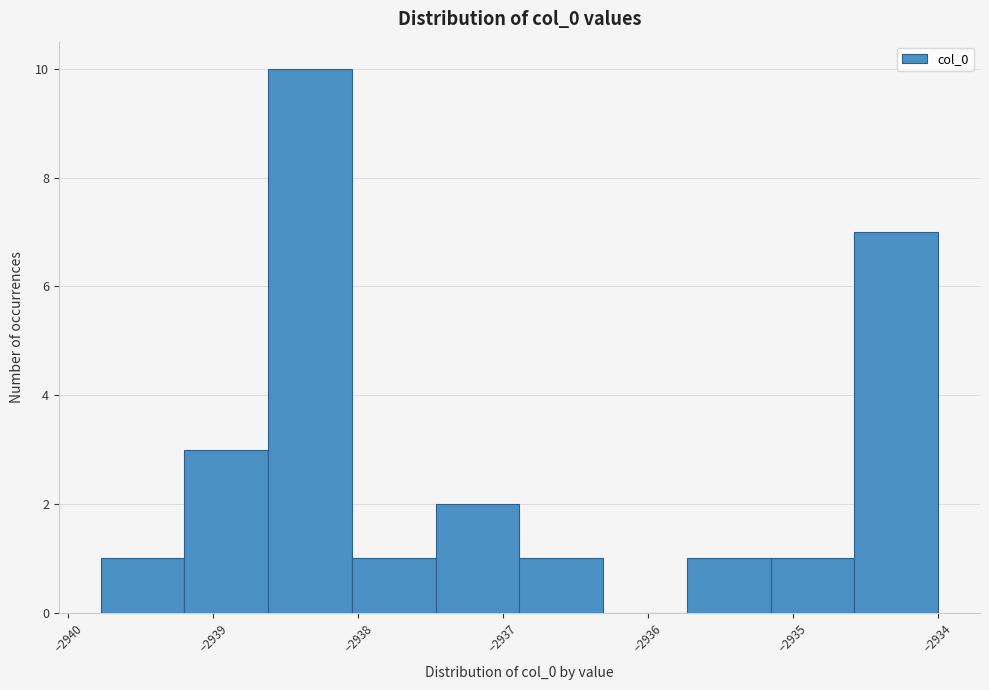

Reading left to right, list every bar in this chart as the range it spans on the x-axis followed by its height. Neither the bar edges nor the heights are printed on the chart, so give them approximately, as read against the axes.

-2939.8 to -2939.2: 1
-2939.2 to -2938.6: 3
-2938.6 to -2938.0: 10
-2938.0 to -2937.5: 1
-2937.5 to -2936.9: 2
-2936.9 to -2936.3: 1
-2936.3 to -2935.7: 0
-2935.7 to -2935.2: 1
-2935.2 to -2934.6: 1
-2934.6 to -2934.0: 7